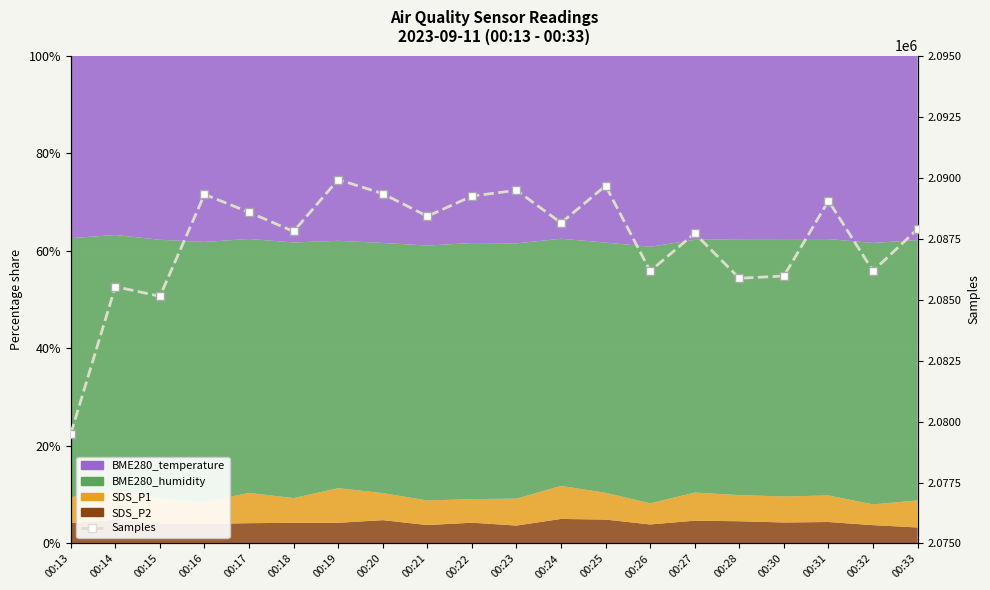

Where is the first local maximum?

00:14